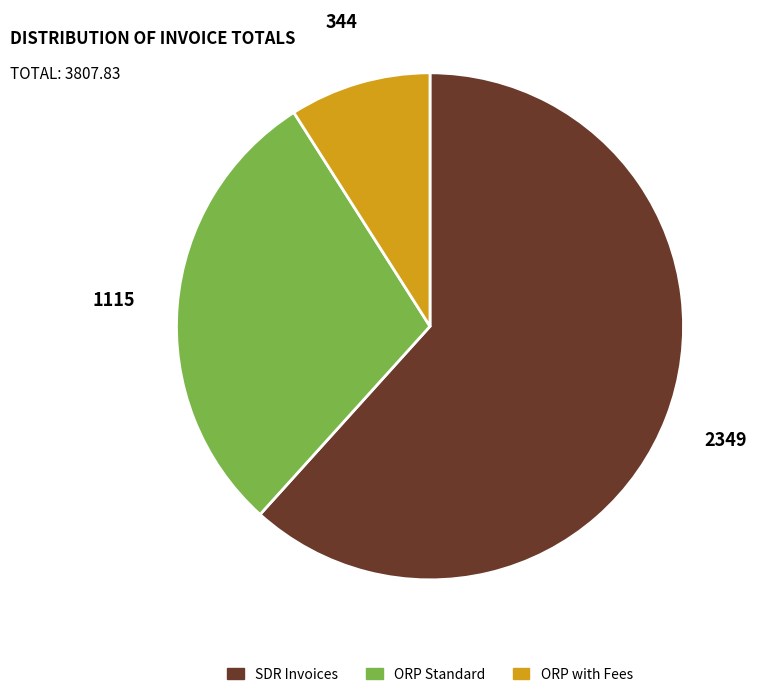

Is there a majority slice in this chart?

Yes